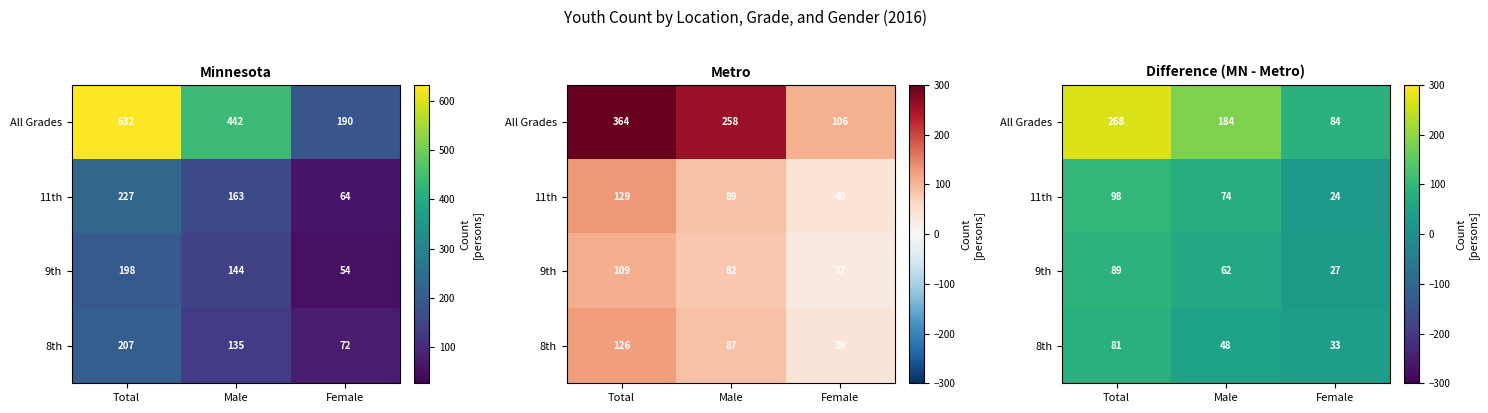

Rank the categories by 8th value from highest to lowest.

Total, Male, Female